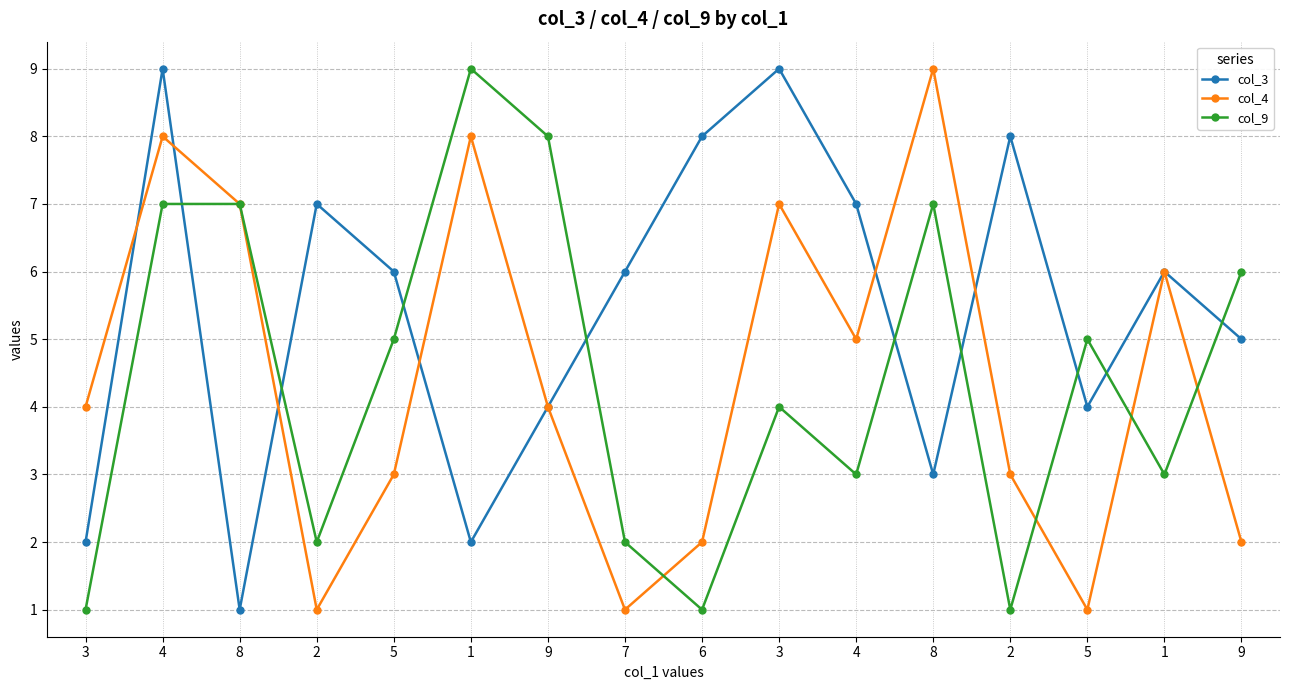

What is the difference between the col_4 values at 8 and 9?

7